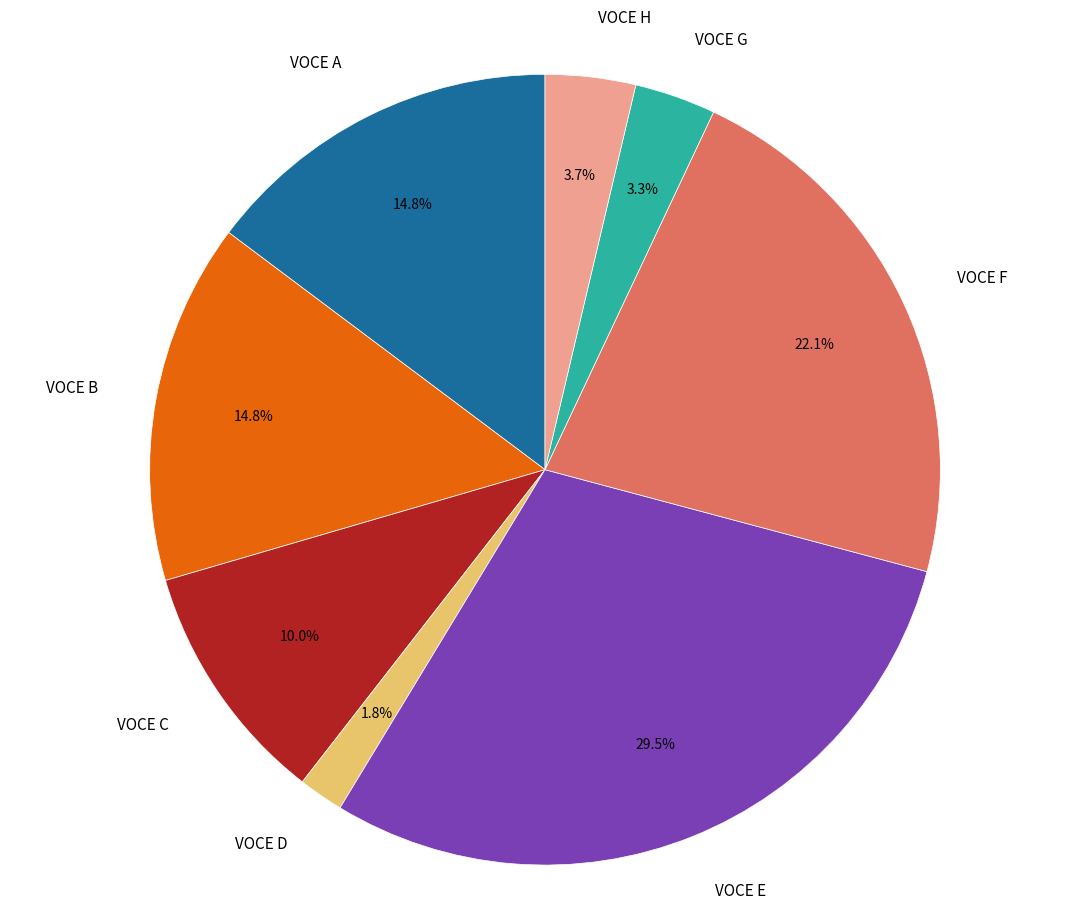

Do VOCE B and VOCE A together represent more than half of the pie?

No